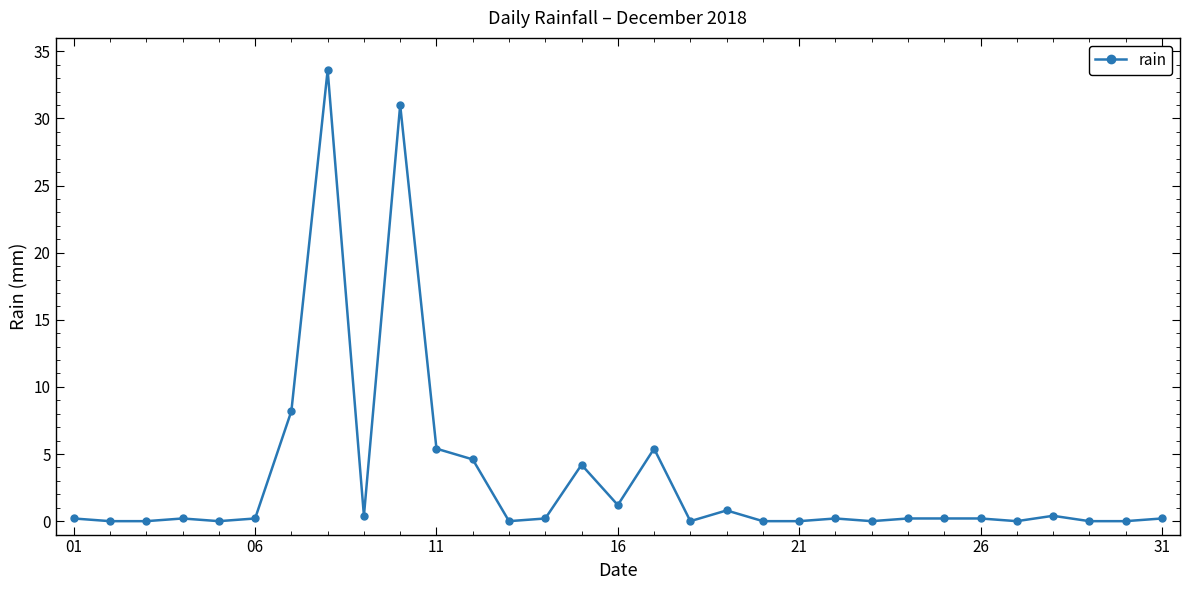

What is the greatest value displayed?

33.6